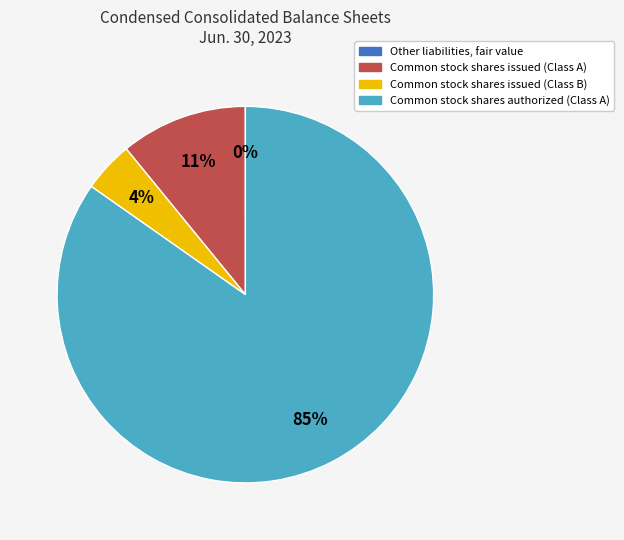

Which slice is the largest?

Common stock shares authorized (Class A)